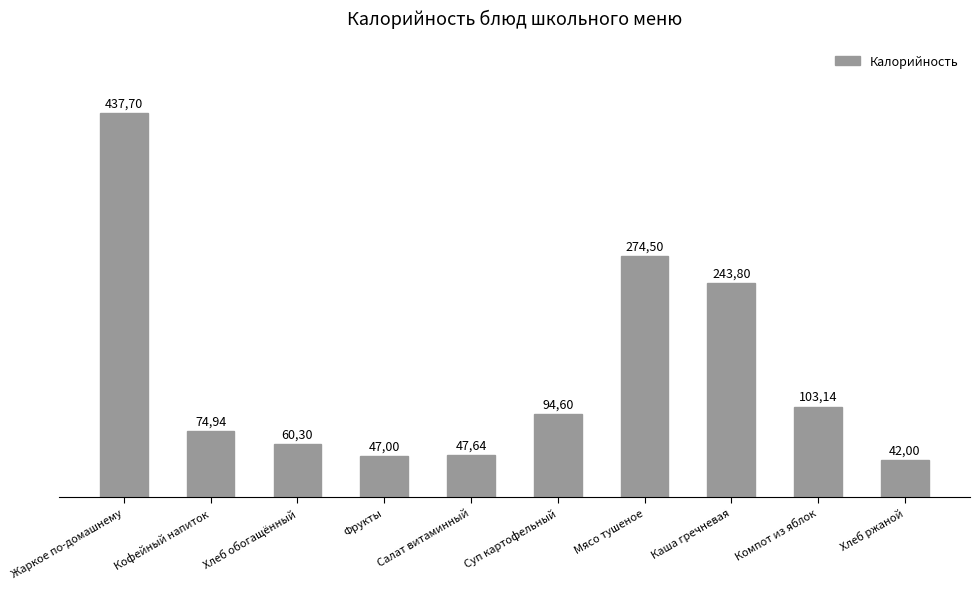

How many bars are there in total?

10